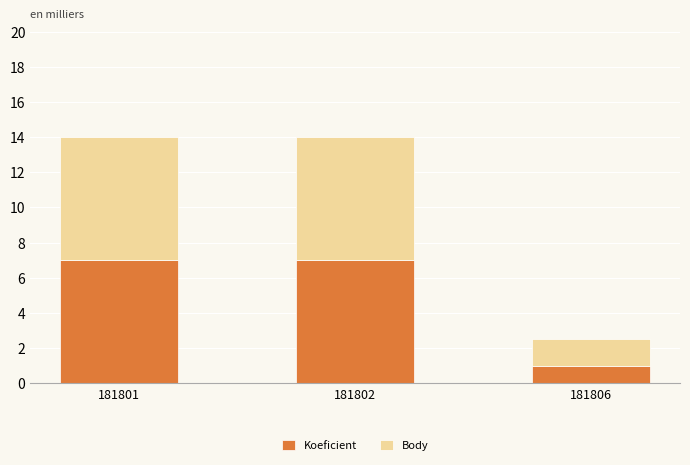

What is the lowest value of the Koeficient series?

1.0